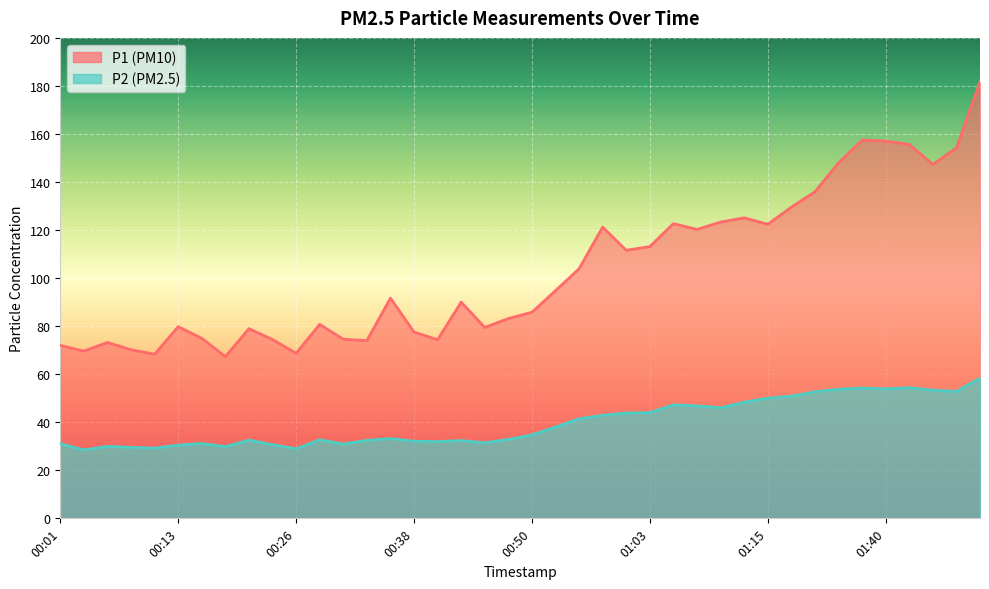

Rank the categories by P1 value from highest to lowest.

01:50, 01:37, 01:40, 01:42, 01:48, 01:34, 01:45, 01:20, 01:17, 01:12, 01:10, 01:05, 01:15, 00:58, 01:07, 01:03, 01:00, 00:55, 00:53, 00:35, 00:43, 00:50, 00:48, 00:28, 00:13, 00:45, 00:21, 00:38, 00:16, 00:31, 00:23, 00:40, 00:33, 00:06, 00:01, 00:09, 00:04, 00:26, 00:11, 00:18